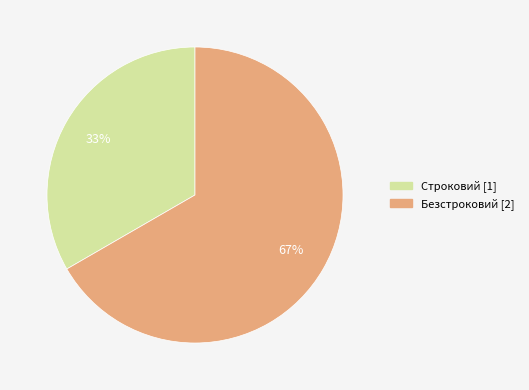

Which category has the smallest portion of the pie?

Строковий